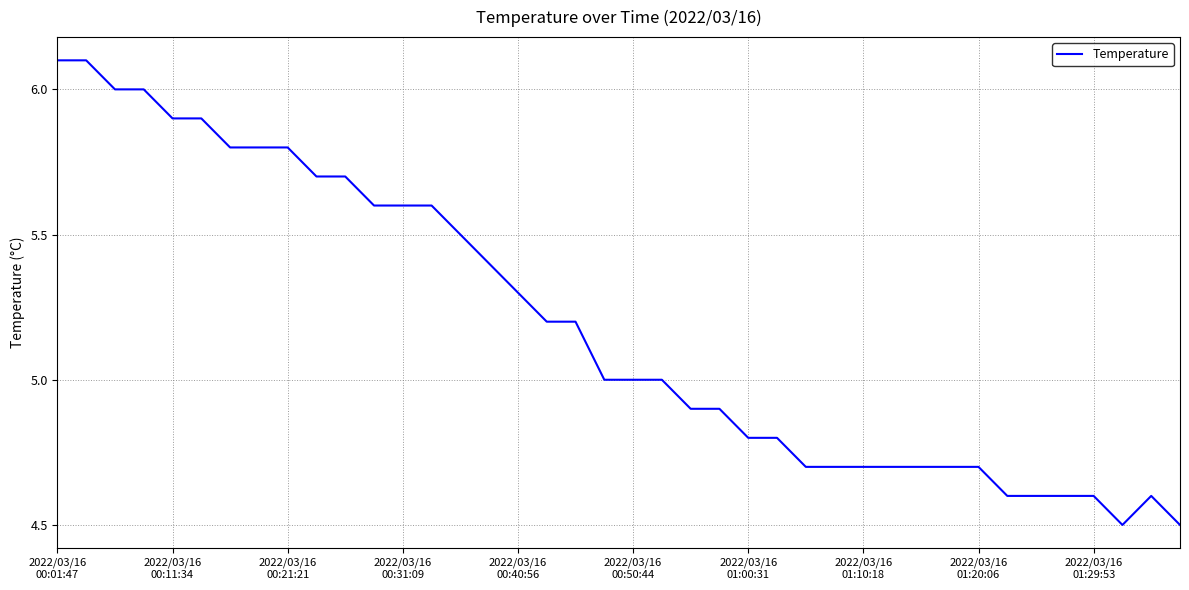

How many lines are shown in the chart?

1